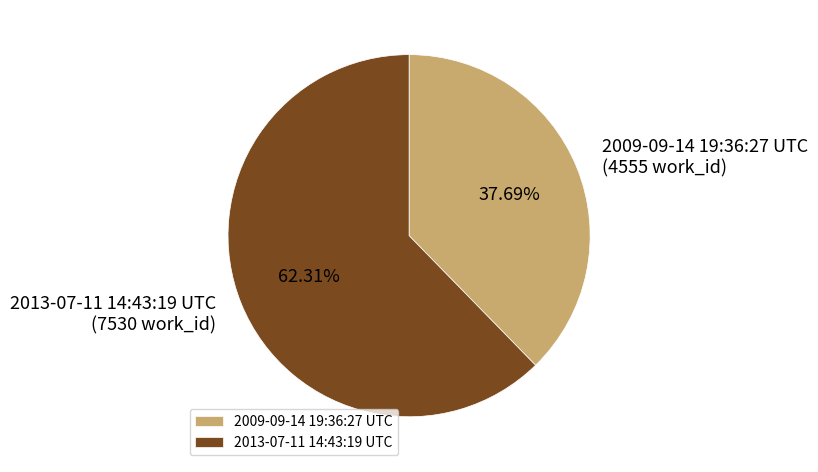

Is 2013-07-11 14:43:19 UTC the majority of the pie?

Yes